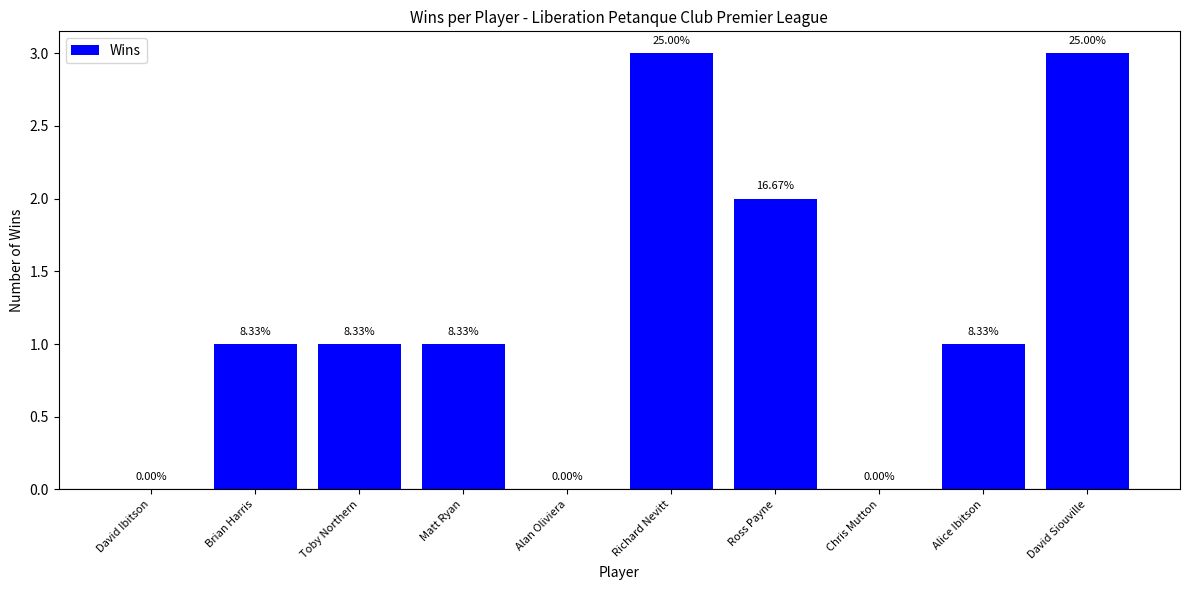

The value at Alice Ibitson is 1. True or false?

True